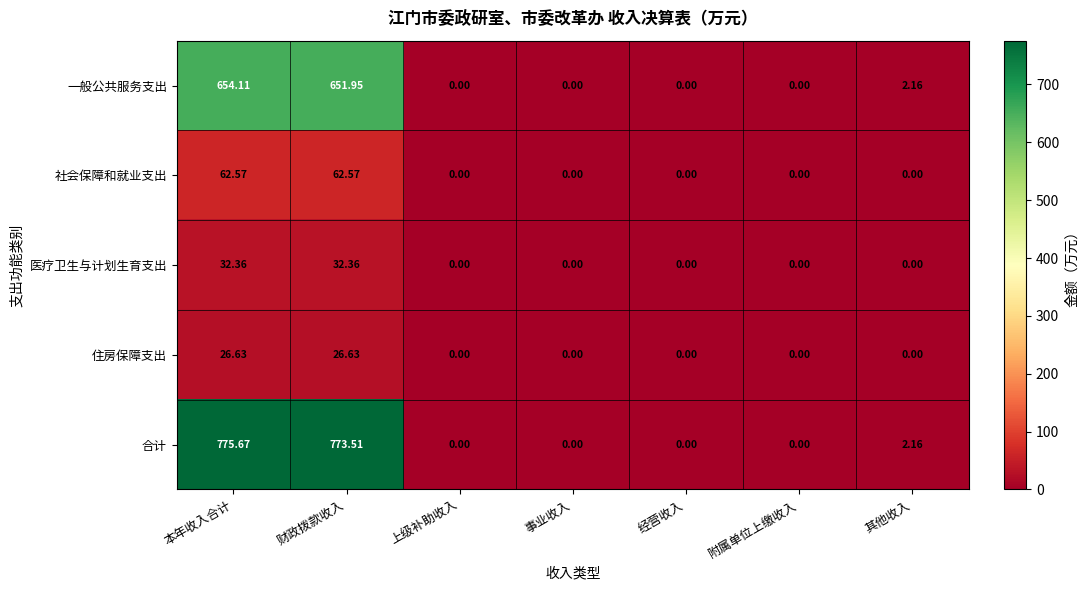

Which series has the largest range (max minus min)?

合计